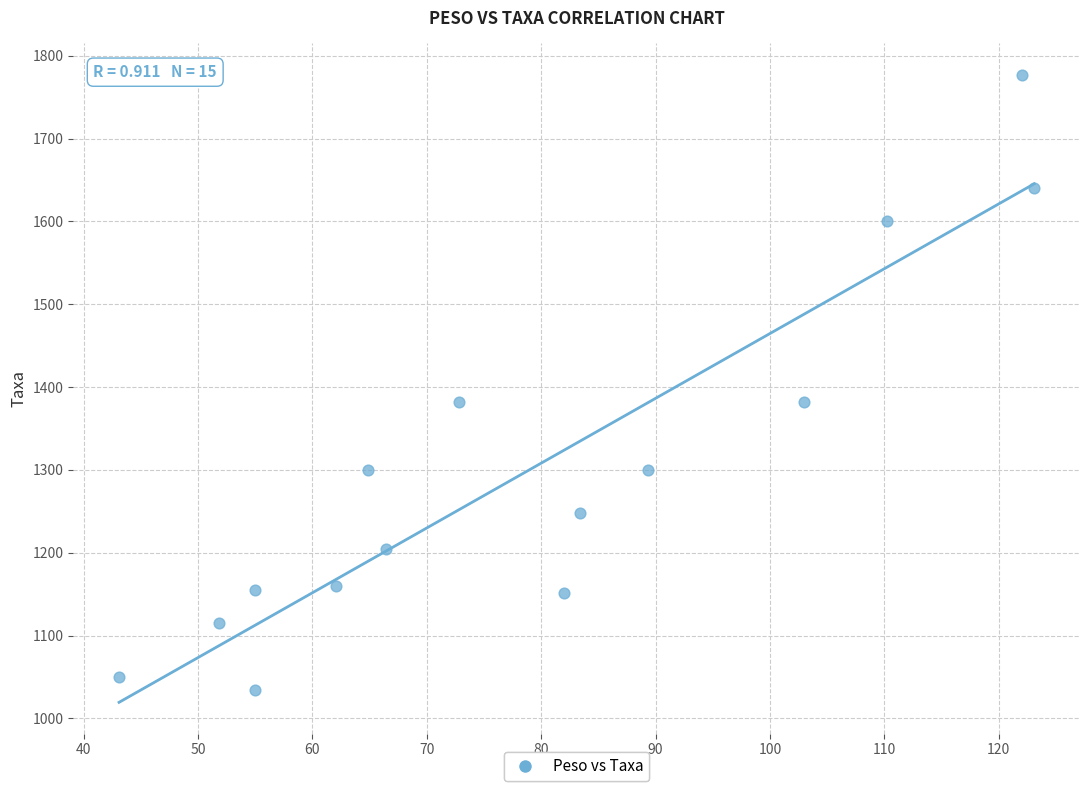

What is the range of Y values (max minus min)?

743